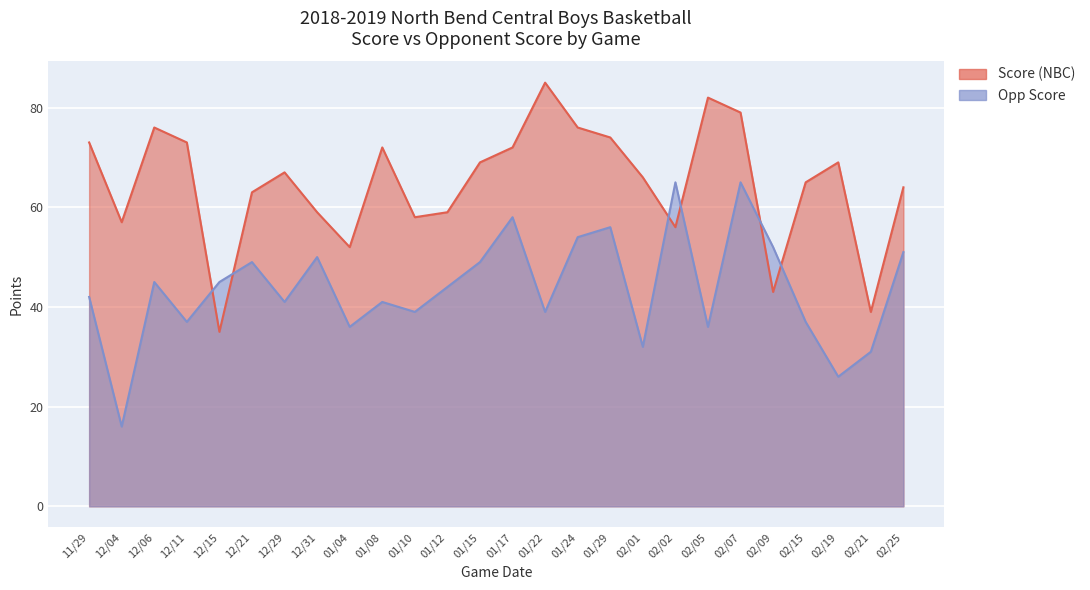

List the labels in order of Score value, smallest first.

12/15, 02/21, 02/09, 01/04, 02/02, 12/04, 01/10, 12/31, 01/12, 12/21, 02/25, 02/15, 02/01, 12/29, 01/15, 02/19, 01/08, 01/17, 11/29, 12/11, 01/29, 12/06, 01/24, 02/07, 02/05, 01/22